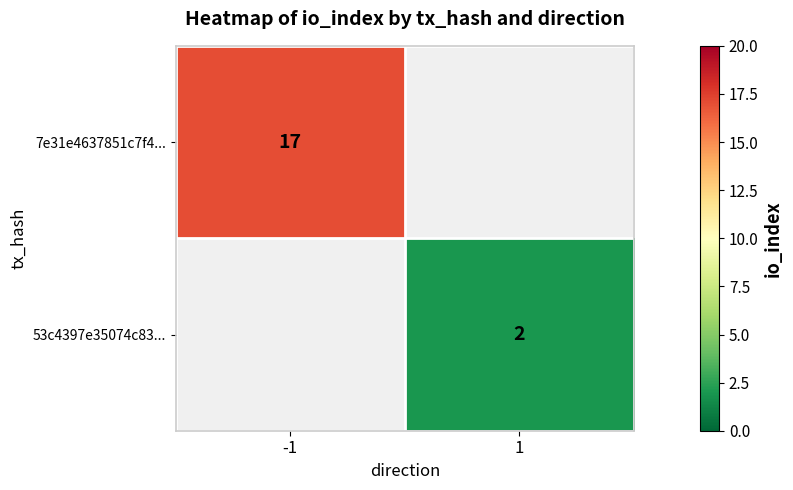

Is the value of 53c4397e35074c83... at 1 greater than the value of 7e31e4637851c7f4... at -1?

No